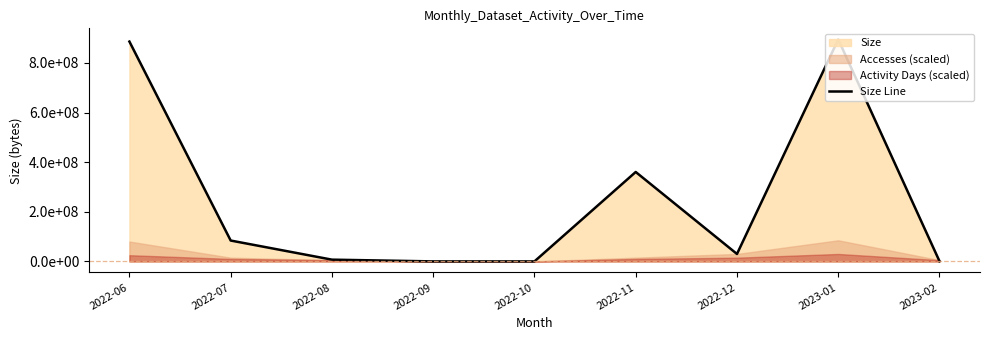

True or false: the data shows 29988218 at 2022-12.

True